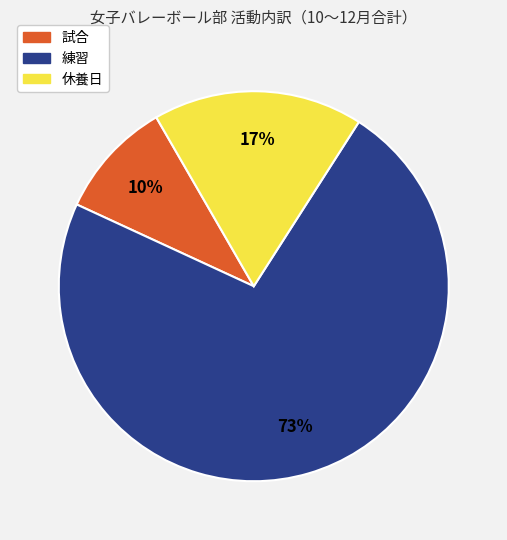

Is there any slice that represents more than half of the pie?

Yes